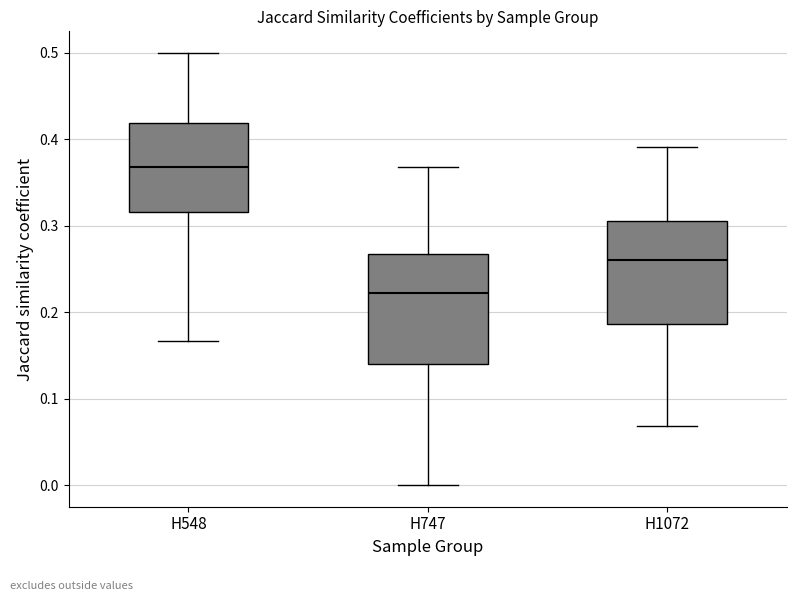

Which box has the highest median line?

H548